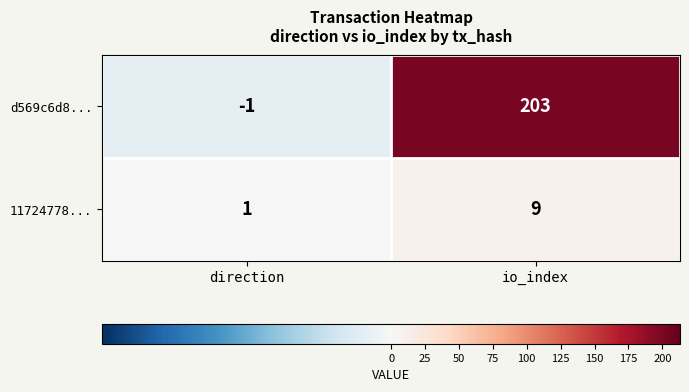

Which series has the largest total across all categories?

d569c6d8...